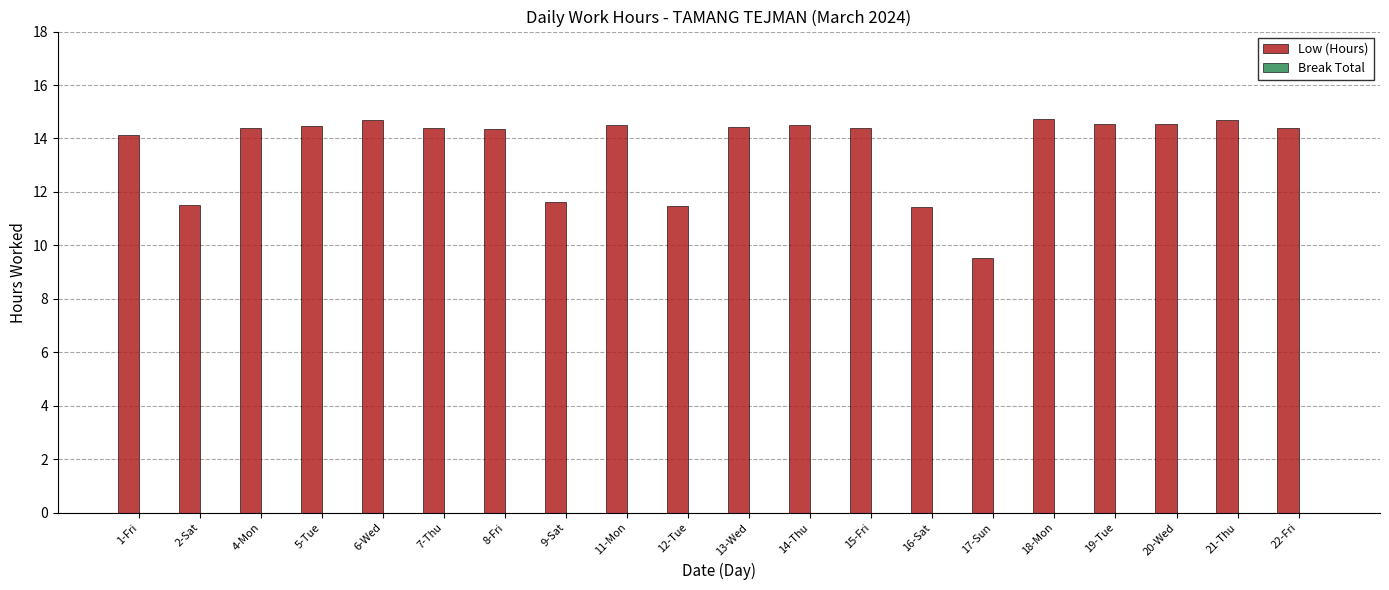

The value at 14-Thu is 3.9. True or false?

False